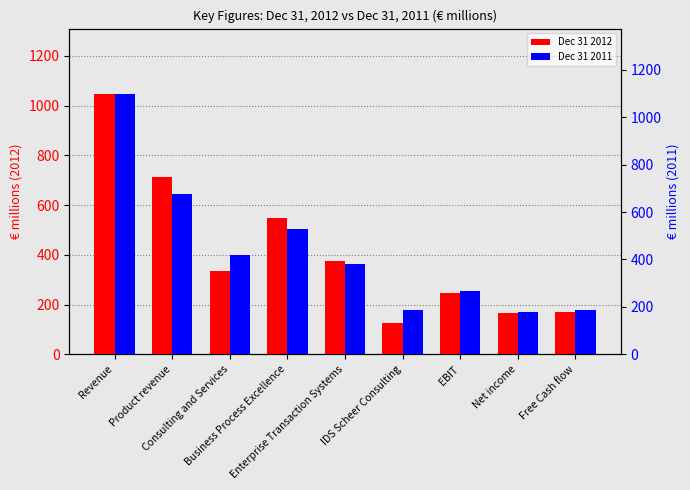

The value of Dec 31 2011 at Consulting and Services is 236.7. True or false?

False